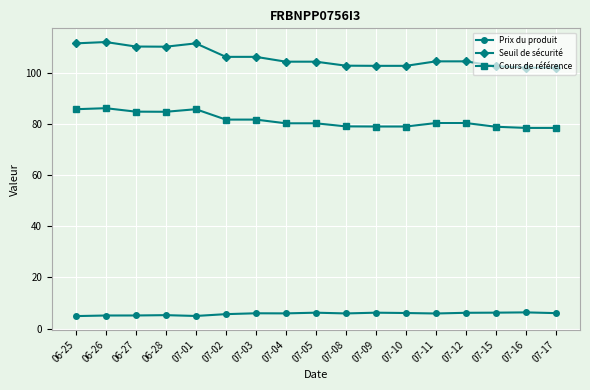

What is the smallest value displayed?

4.9